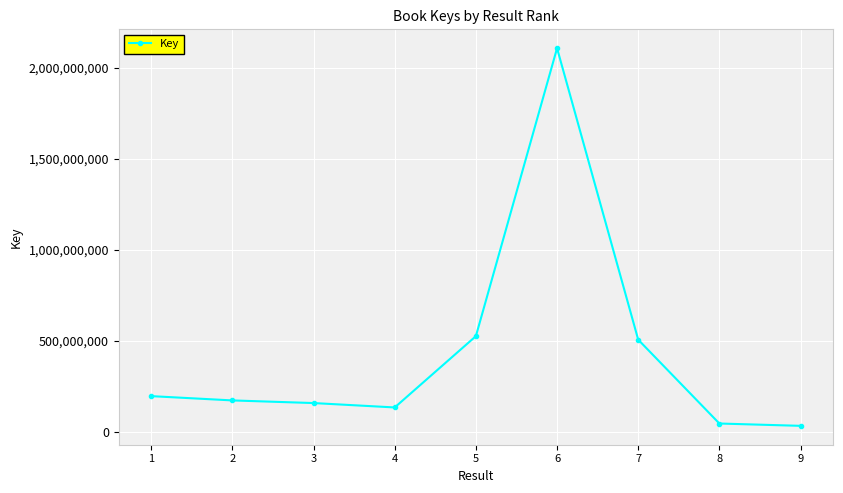

Where is the data nearest to the value 1070649393?

5